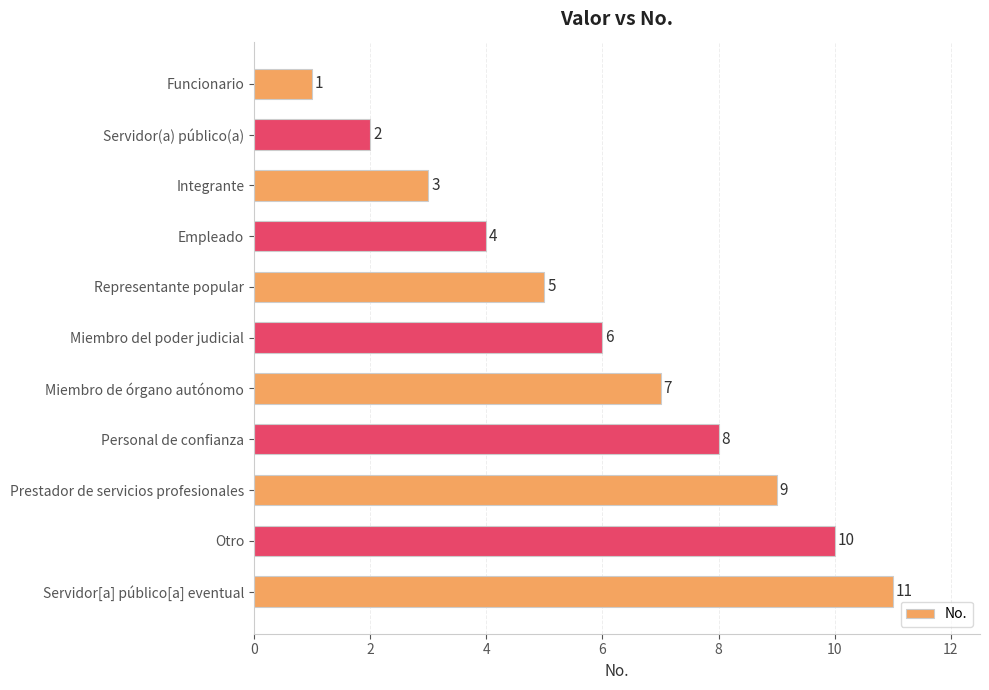

Rank the categories by value from lowest to highest.

Funcionario, Servidor(a) público(a), Integrante, Empleado, Representante popular, Miembro del poder judicial, Miembro de órgano autónomo, Personal de confianza, Prestador de servicios profesionales, Otro, Servidor[a] público[a] eventual